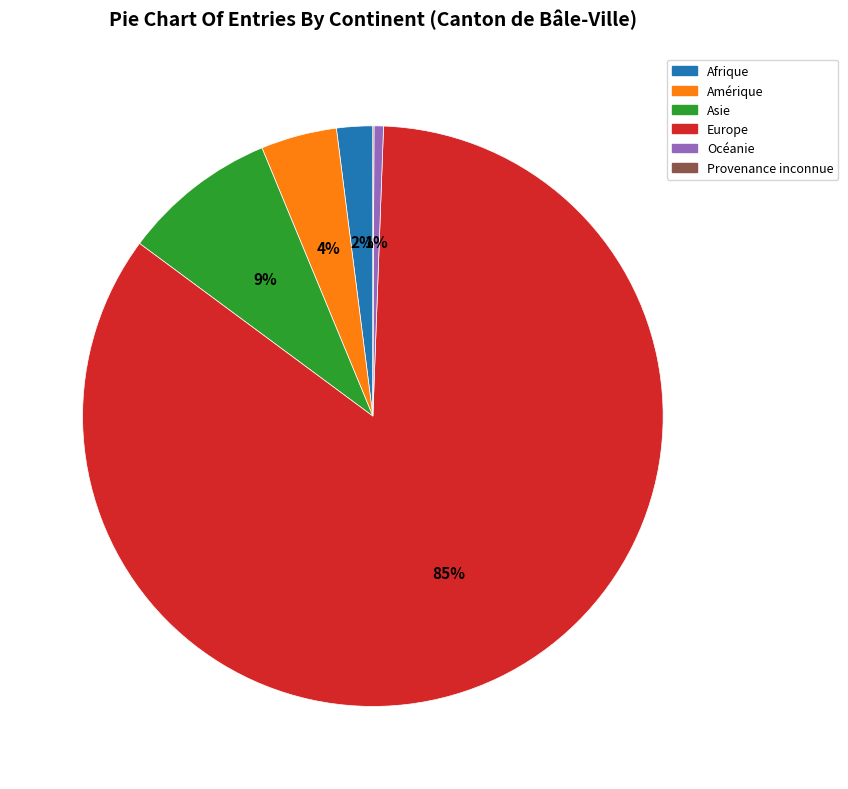

Is Océanie the majority of the pie?

No